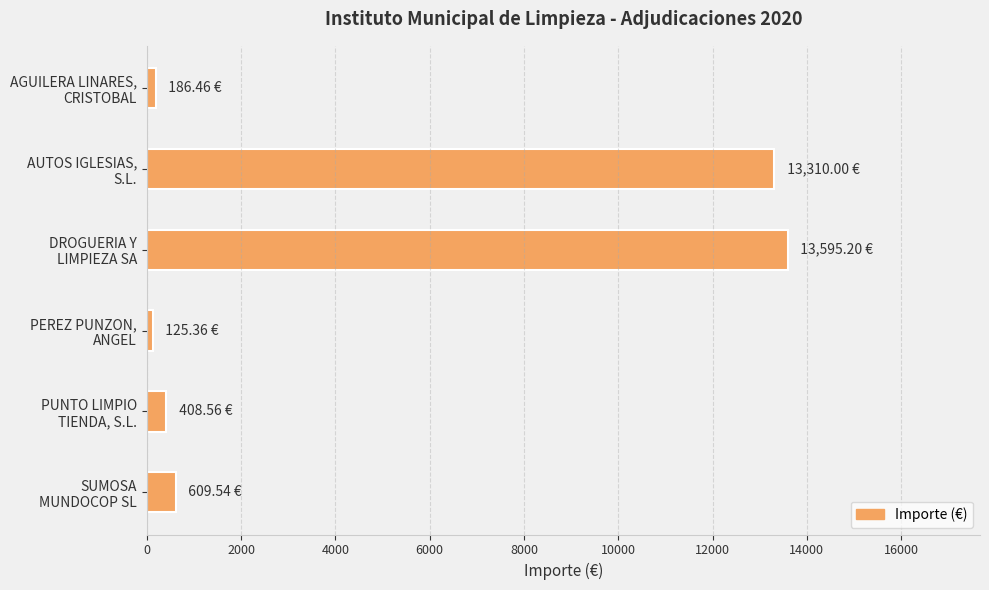

What is the average value?

4705.9